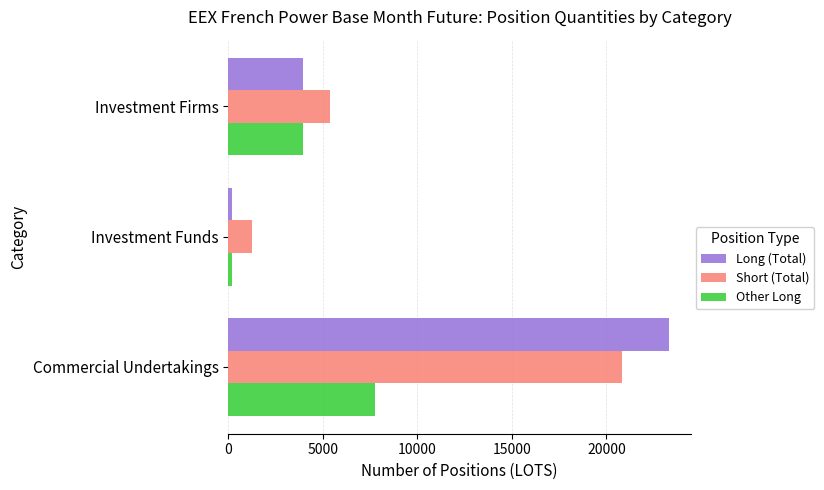

True or false: Short (Total) has a value of 34396.0 at Commercial Undertakings.

False